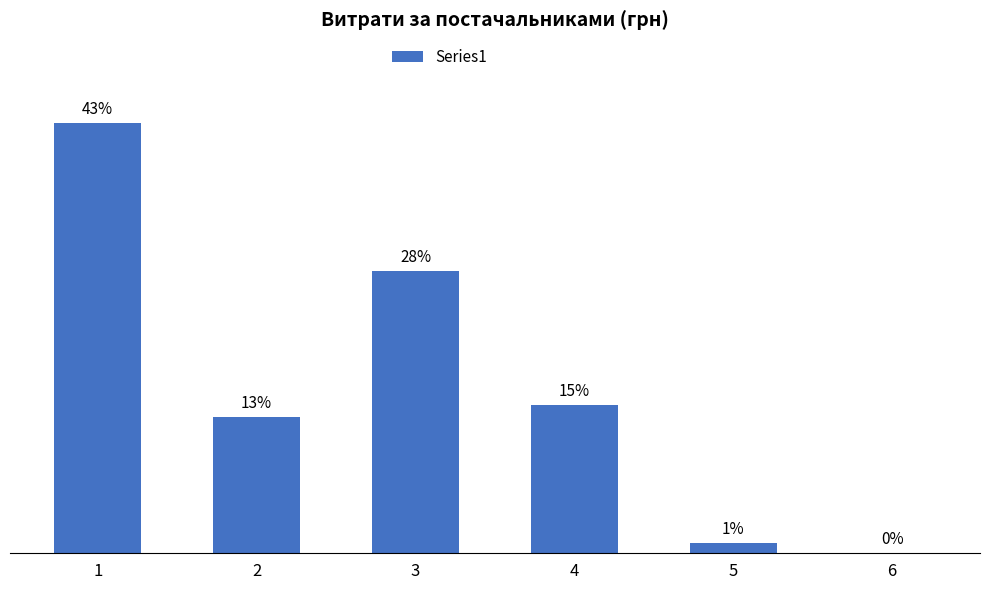

What is the approximate value at 5?

5985.0